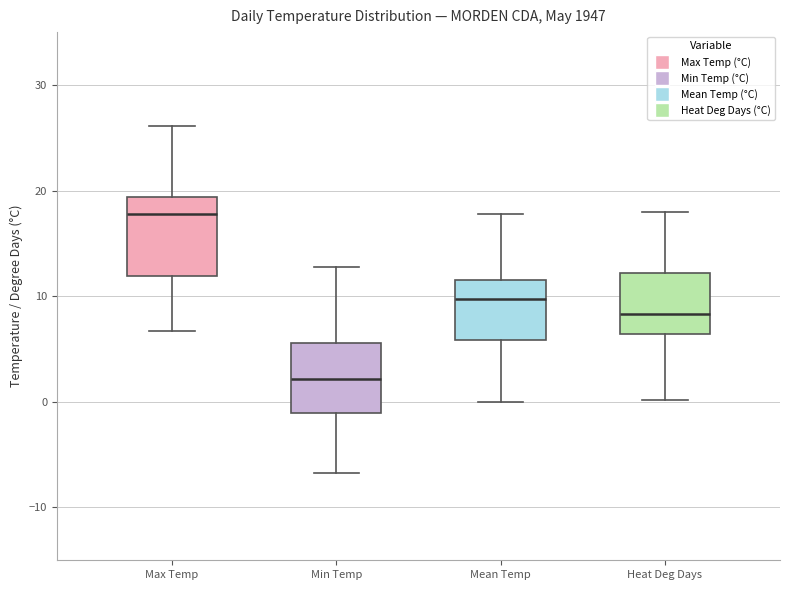

Which box has the highest median line?

Max Temp